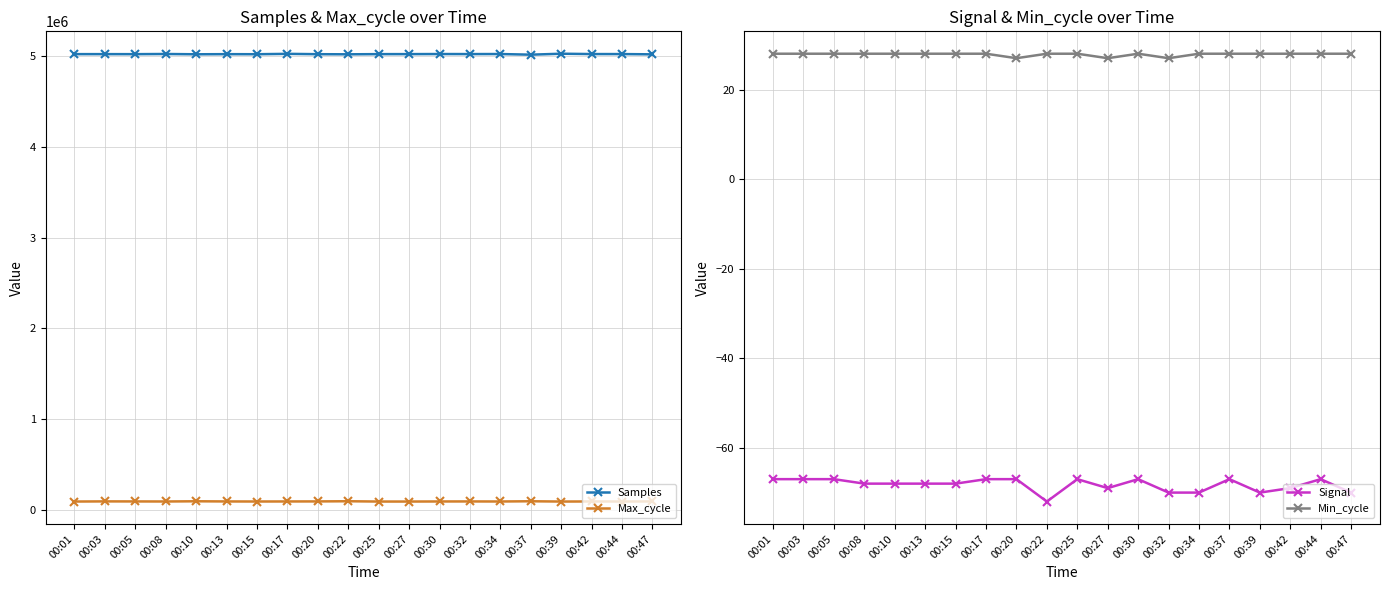

Where is Min_cycle nearest to the value 27?

00:20